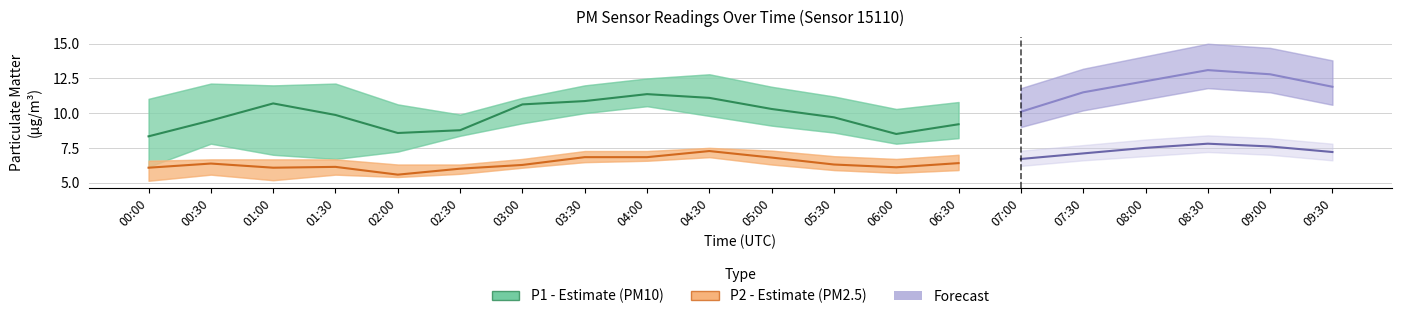

What is the lowest value of the P1 (PM10) series?

8.3